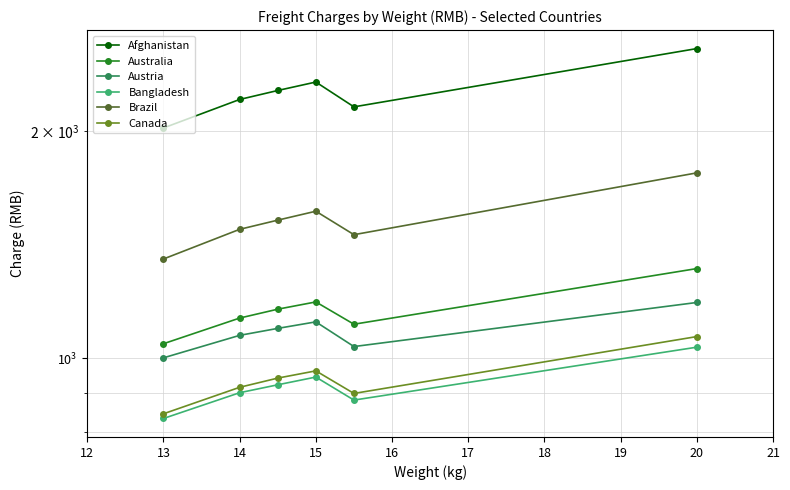

Between 14 and 15, which series saw the biggest shift?

Afghanistan